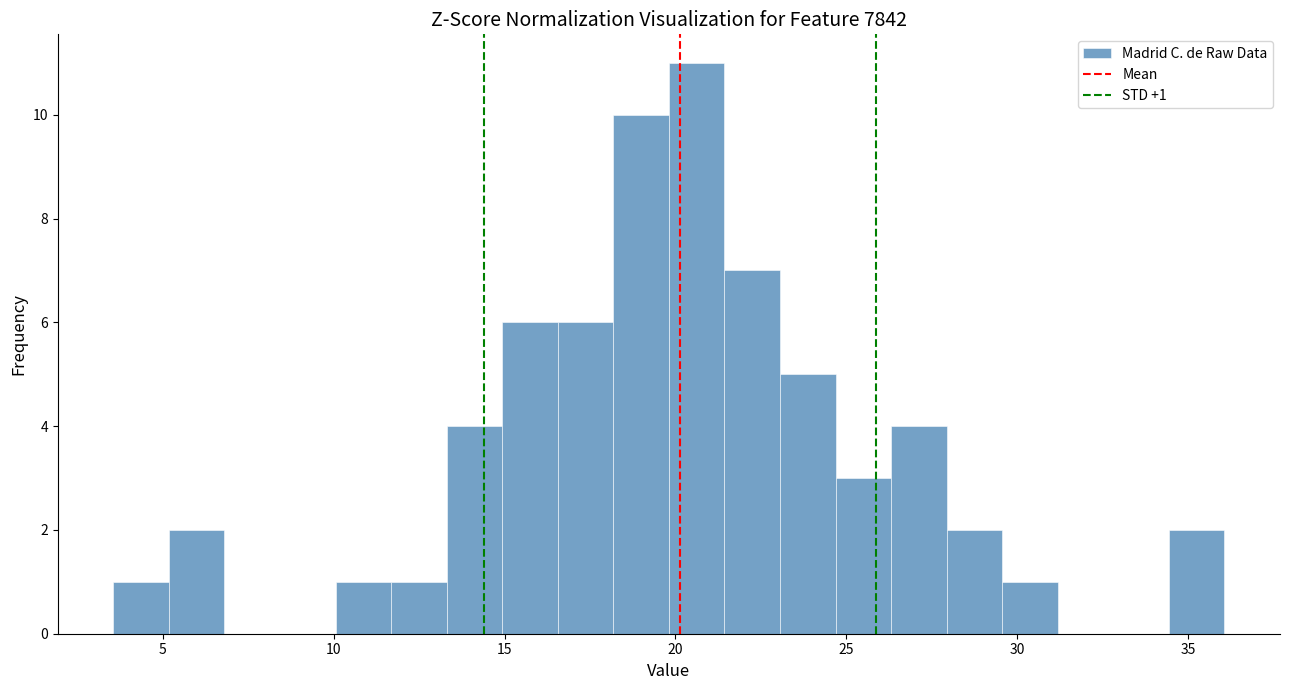

Read against the x-axis, roughly where is the centre of the tallest bar?

20.5